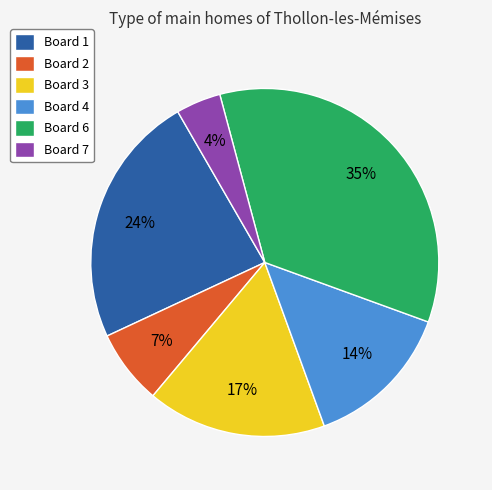

What is the largest slice in the pie chart?

Board 6